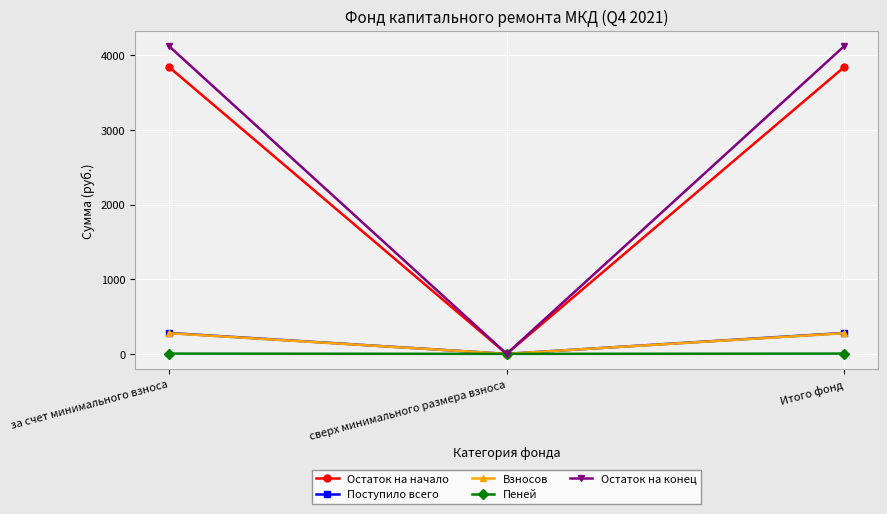

Which series has the largest total across all categories?

Остаток на конец